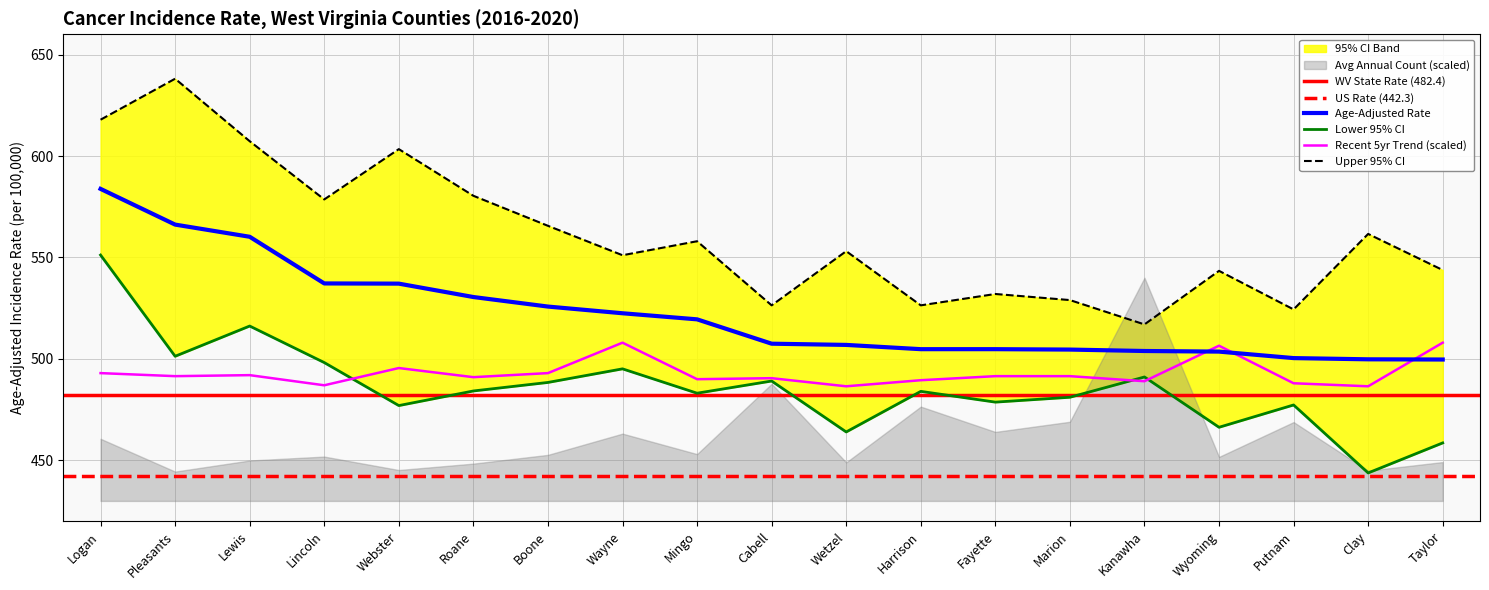

What is the average value of the Upper 95% CI series?

560.9